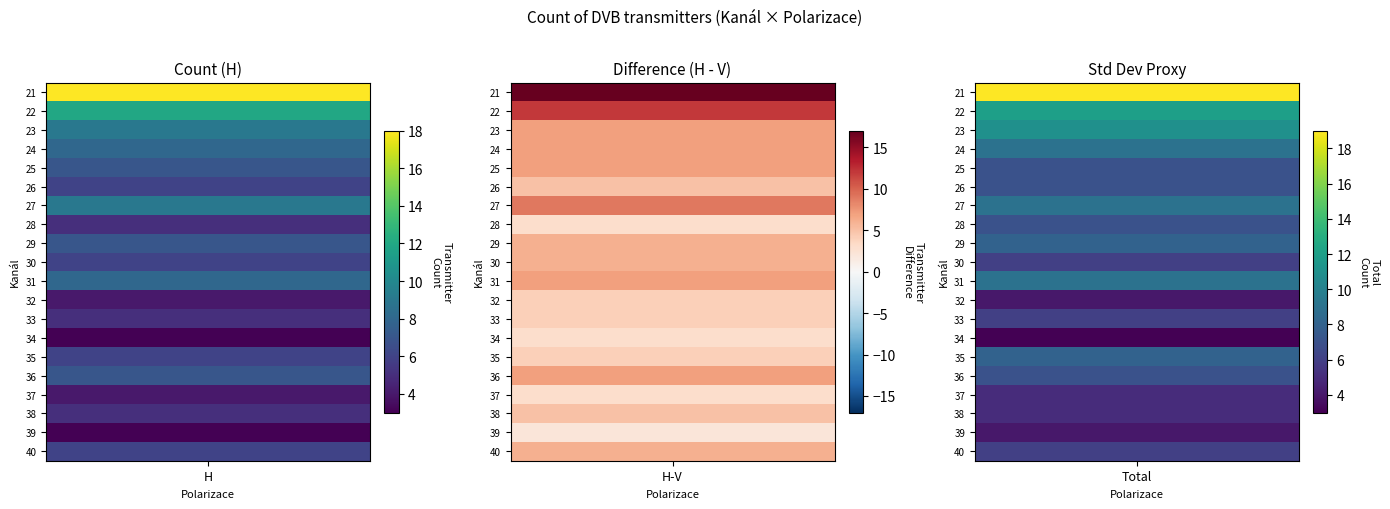

At which category is the sum across all series the highest?

H